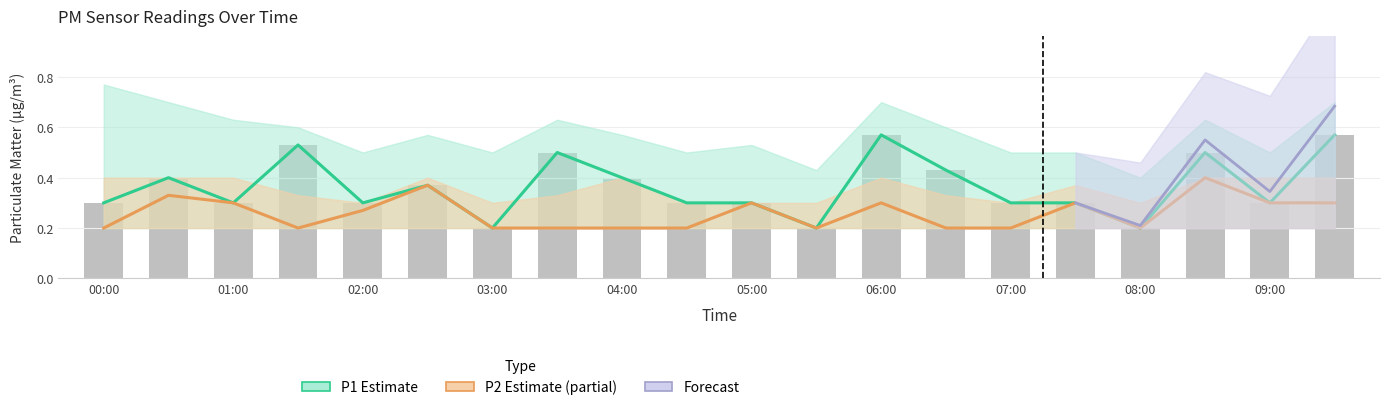

What is the label of the 2nd bar from the right?

09:00